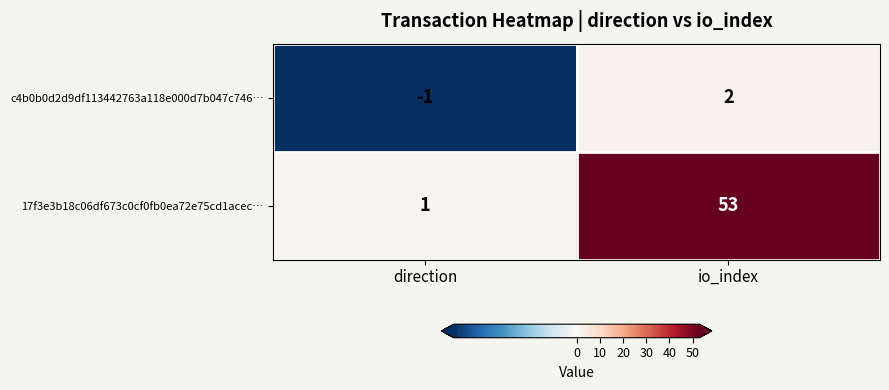

Reading left to right, transcribe all the data shown in this chart.

c4b0b0d2d9df113442763a118e000d7b047c746…: -1	2
17f3e3b18c06df673c0cf0fb0ea72e75cd1acec…: 1	53